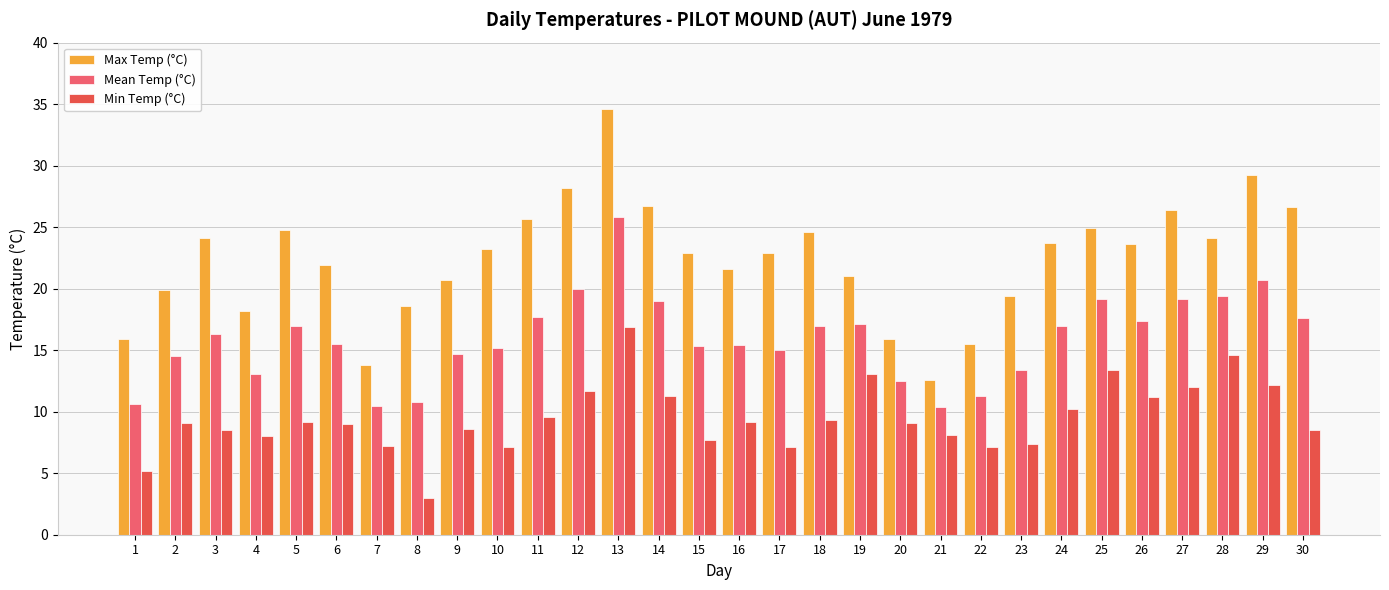

Rank the series by their average value, from lowest to highest.

Min Temp (°C), Mean Temp (°C), Max Temp (°C)